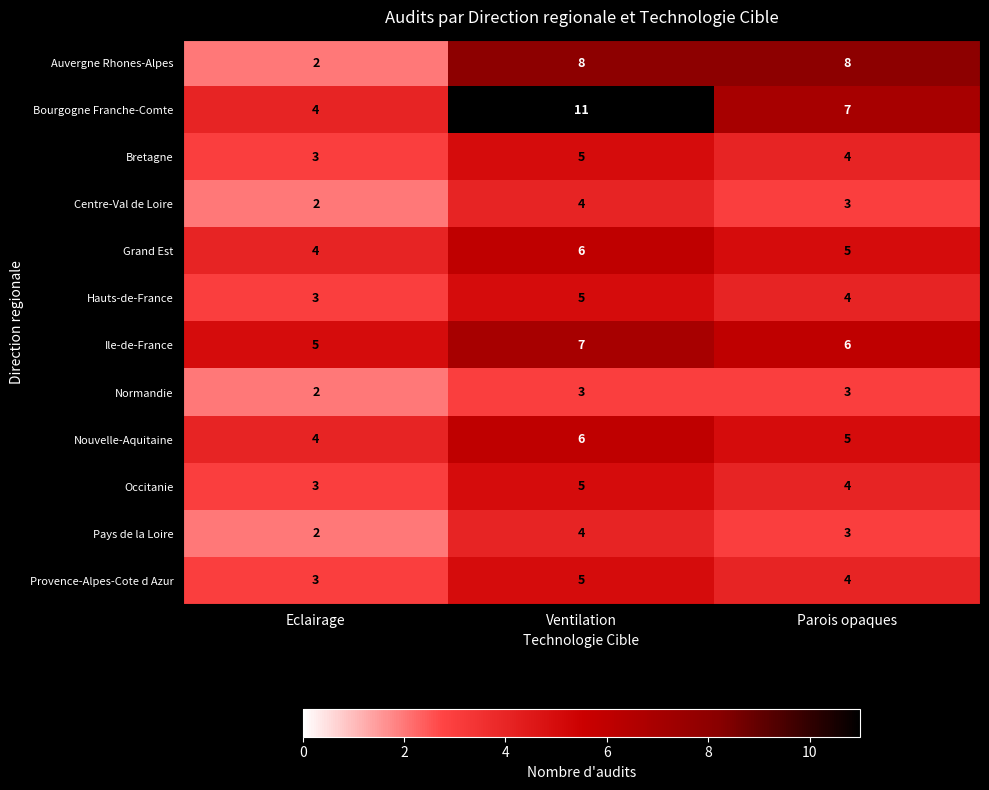

Which series has the largest total across all categories?

Bourgogne Franche-Comte